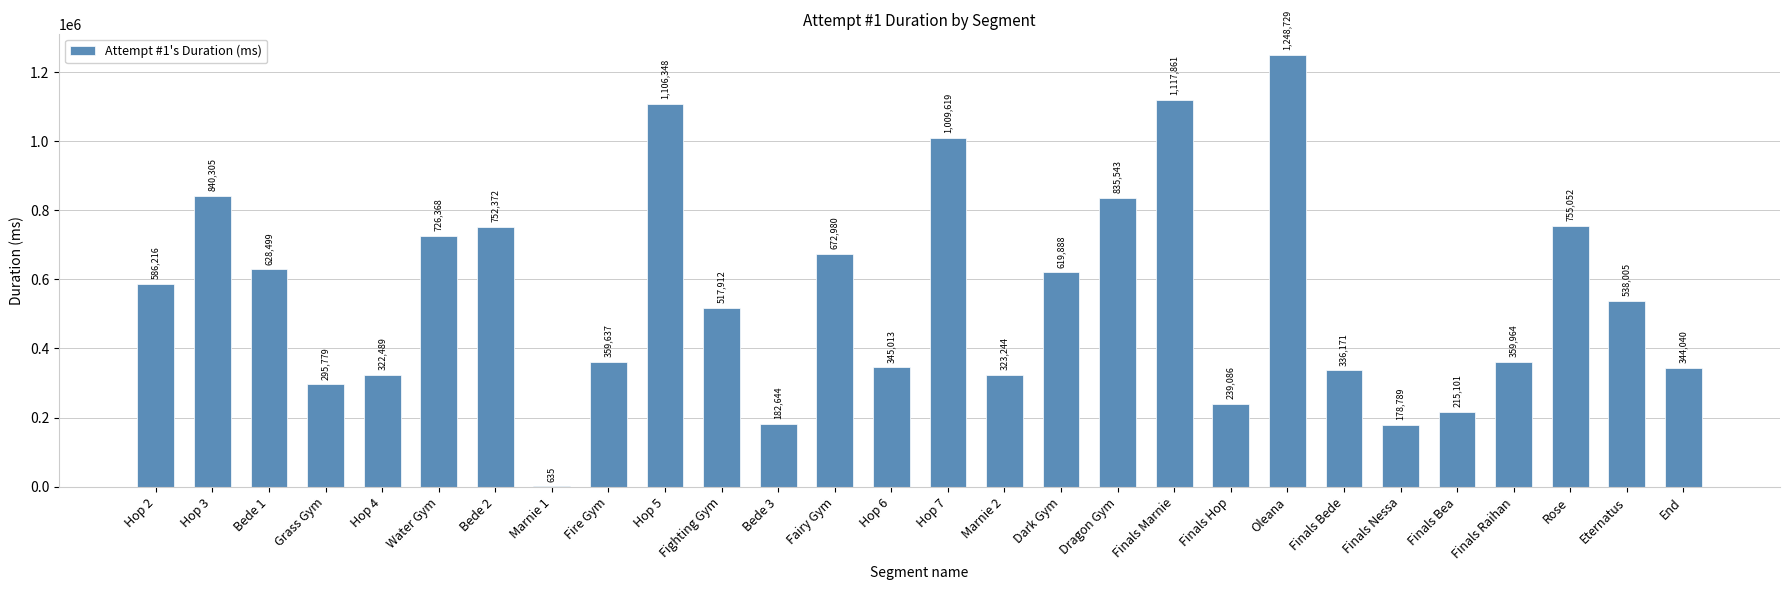

Where is the data nearest to the value 624682?

Bede 1